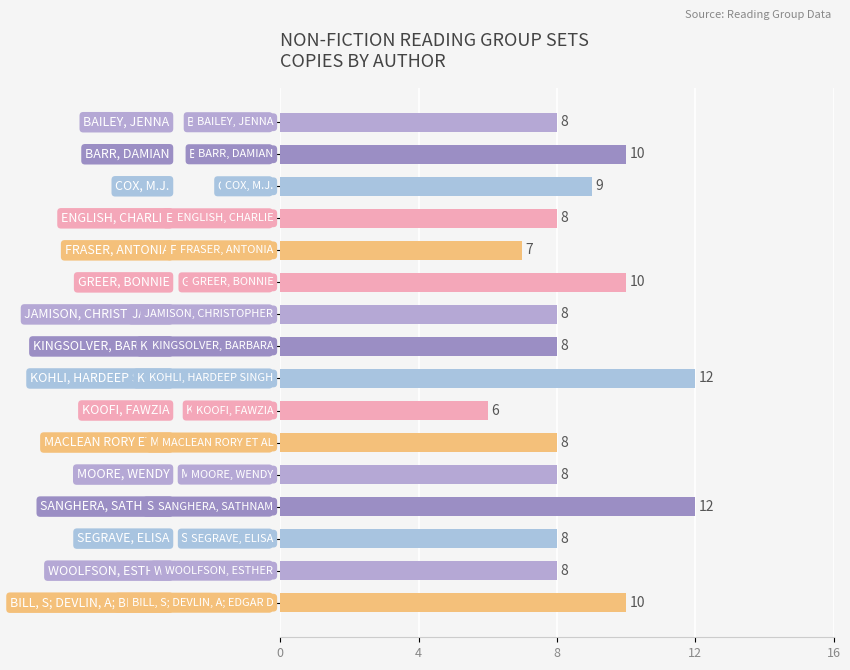

How many series are shown in this chart?

1